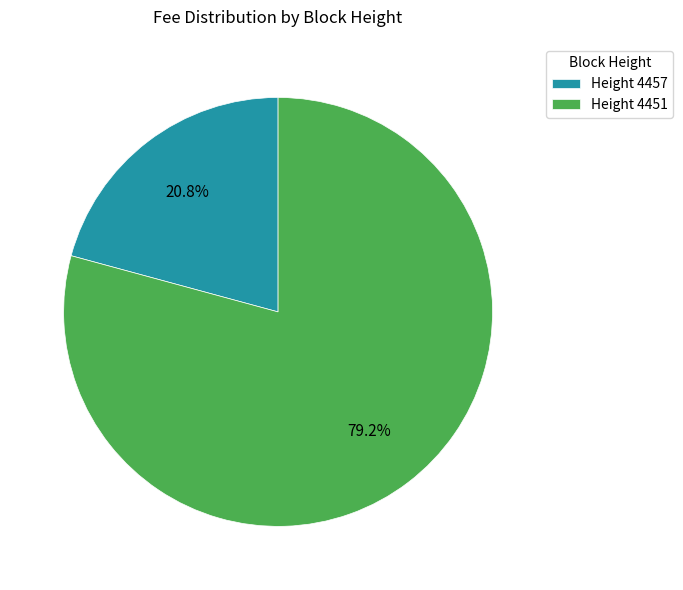

Rank the categories by value from lowest to highest.

Height 4457, Height 4451